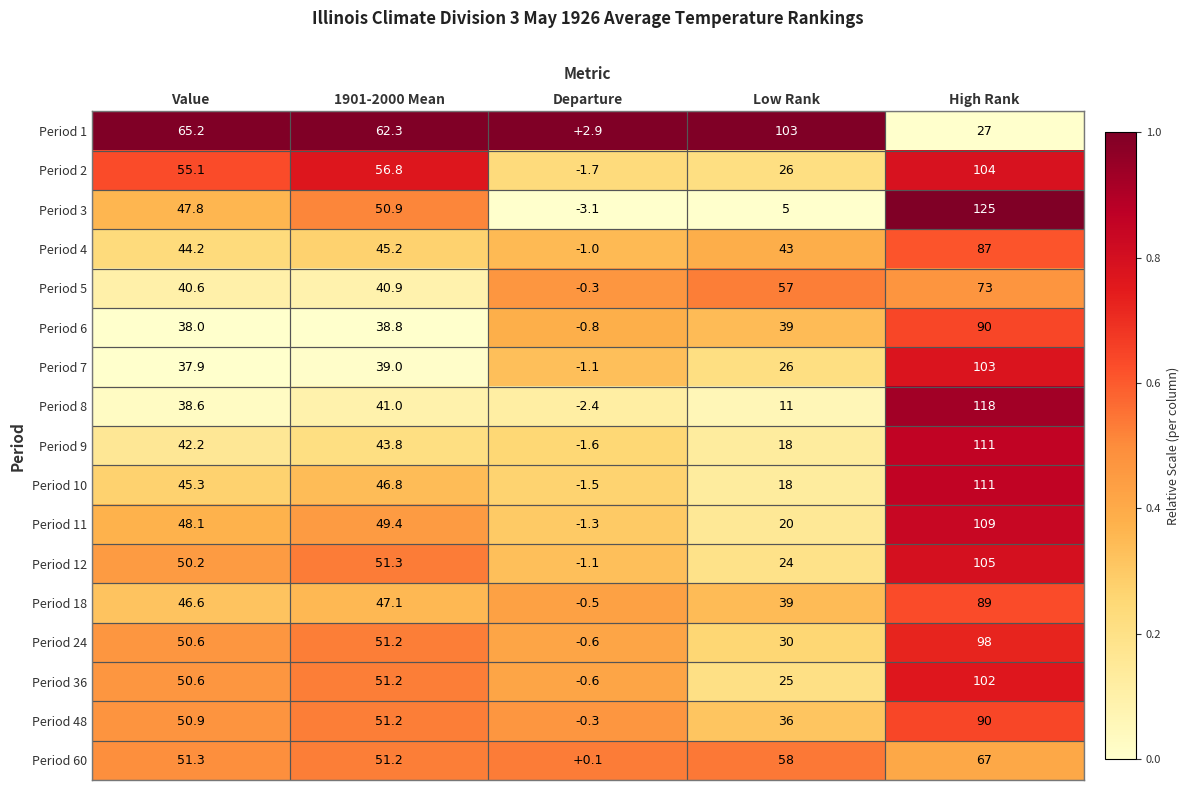

At how many categories does at least one series exceed 0?

5